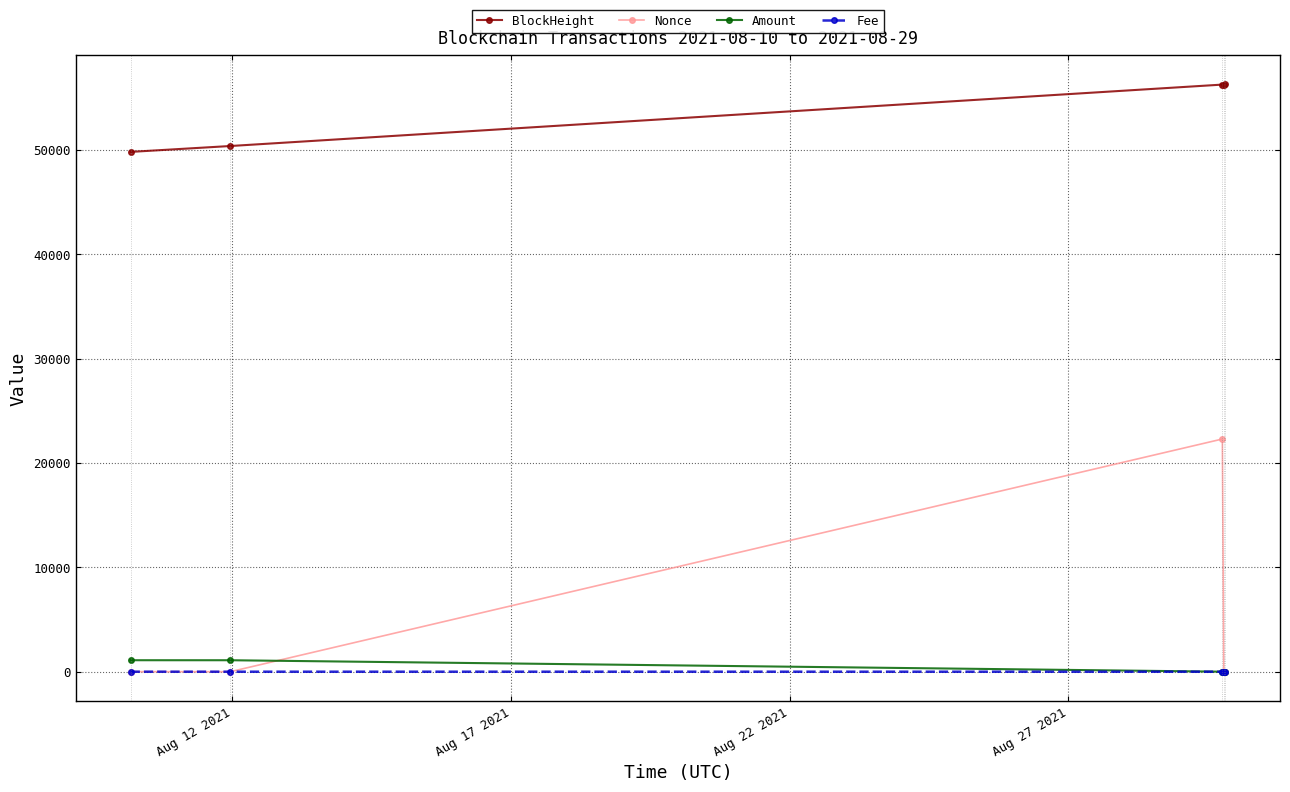

How many interior local peaks does the Nonce series have?

1